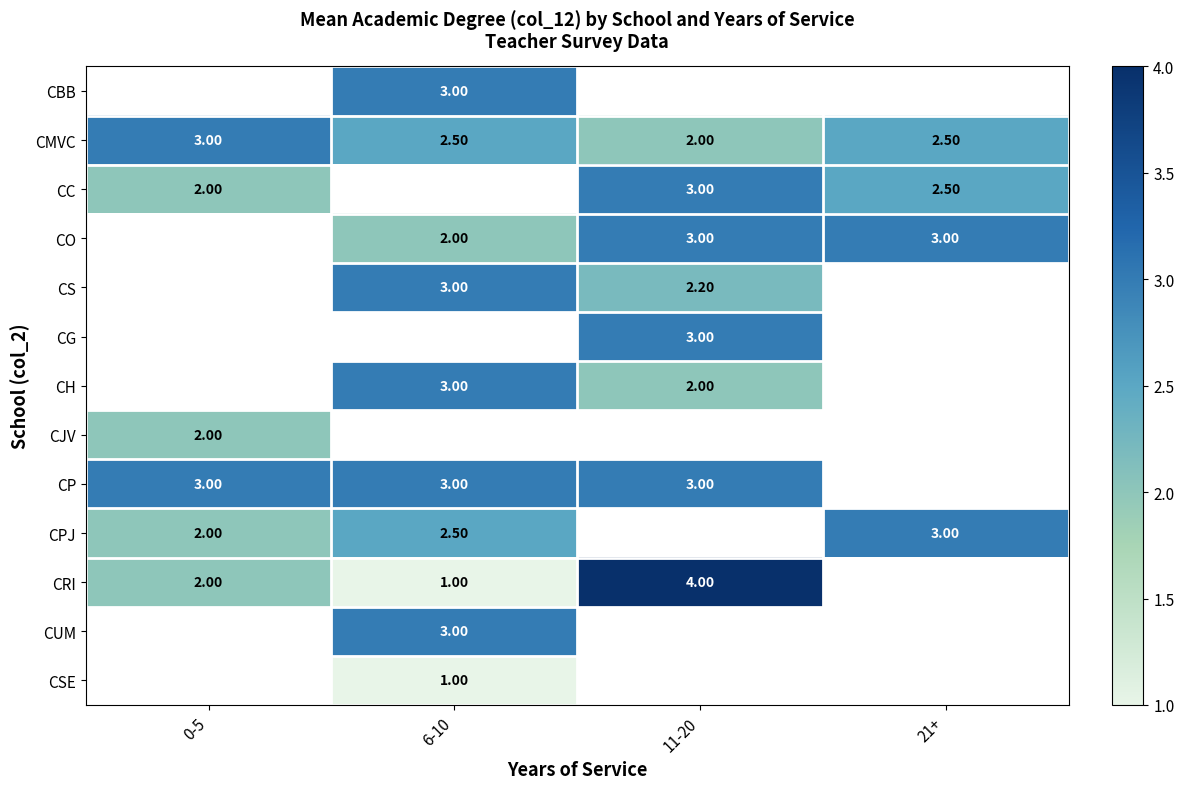

Is it true that CPJ equals 2.5 at 6-10?

True